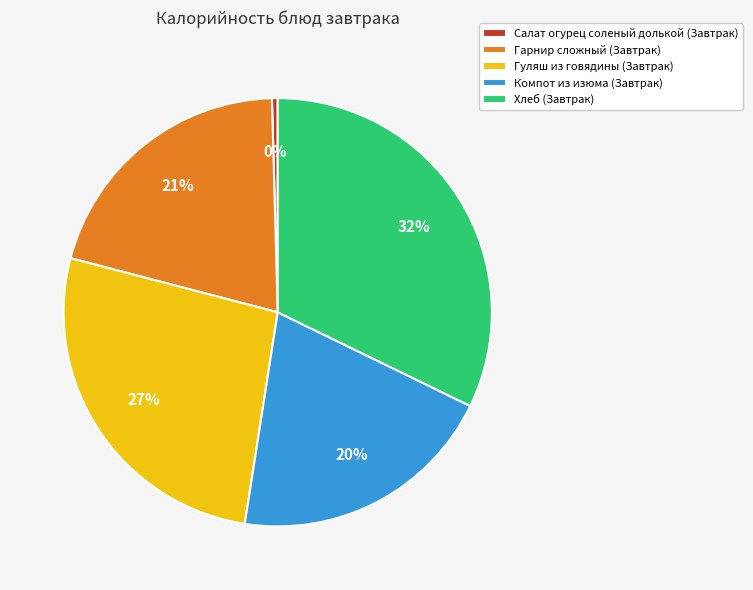

The Хлеб (Завтрак) slice represents 32% of the pie. True or false?

True